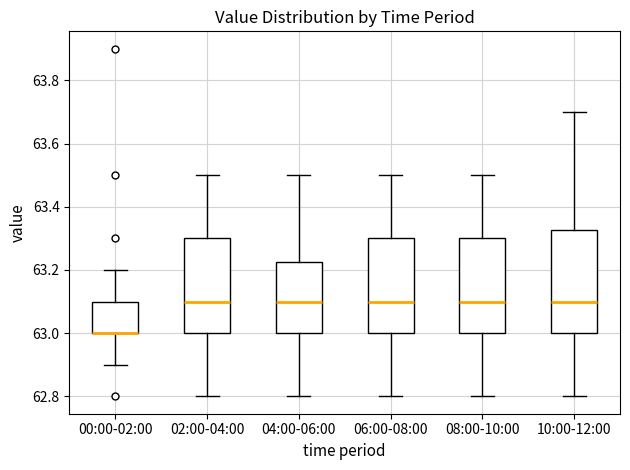

Where is the upper edge of the box for 10:00-12:00 on the y-axis? The values are not printed on the chart, so give them approximately, as read against the axis.

63.32